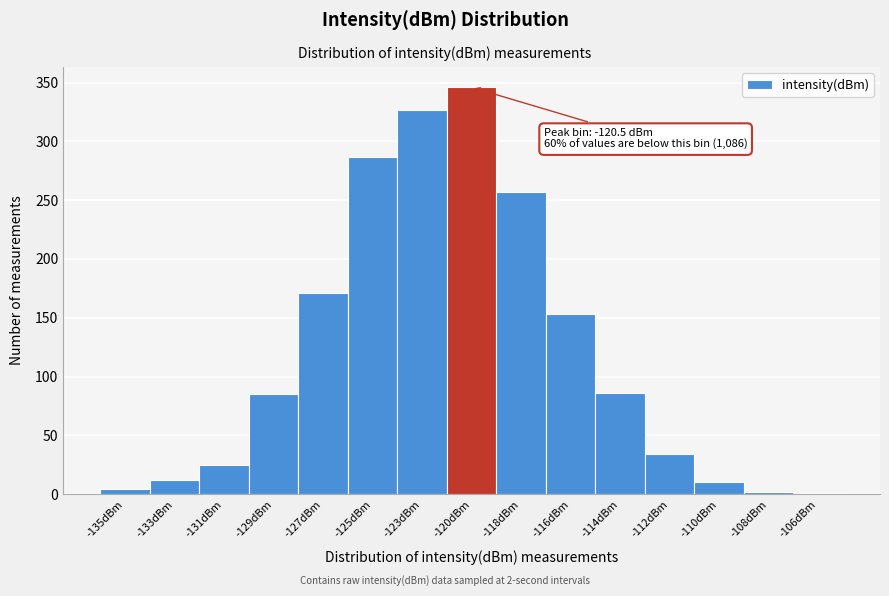

True or false: the data shows 86 at -114dBm.

True